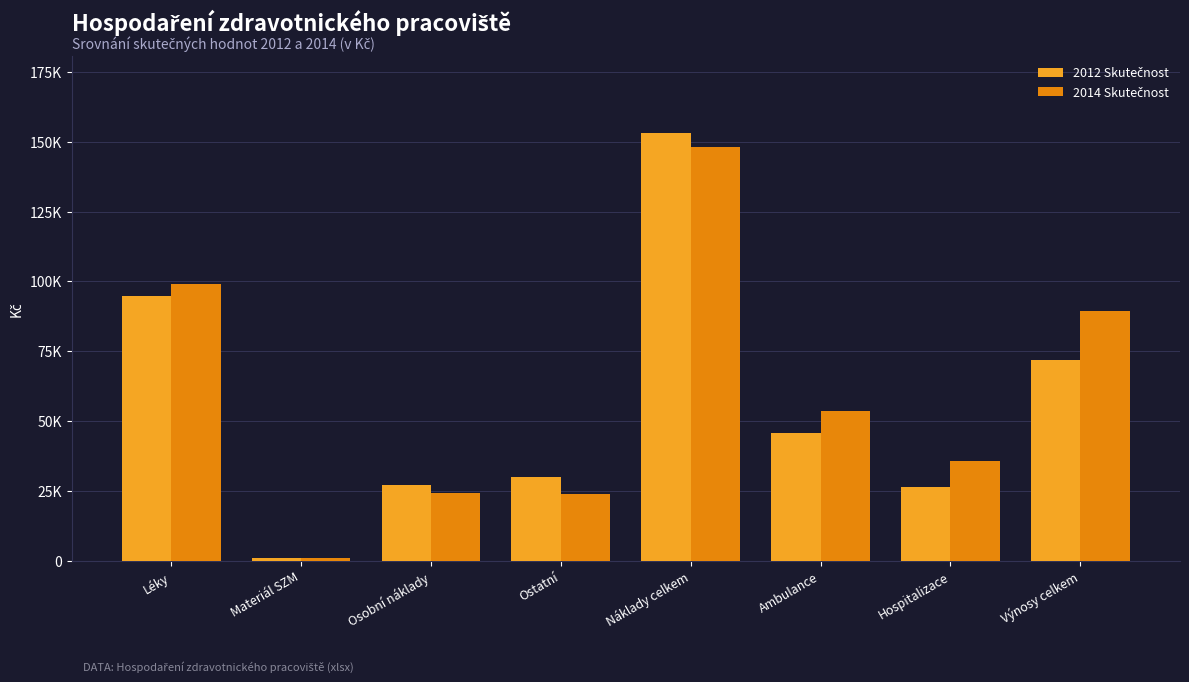

Are the bars grouped side by side (vs. stacked)?

Yes